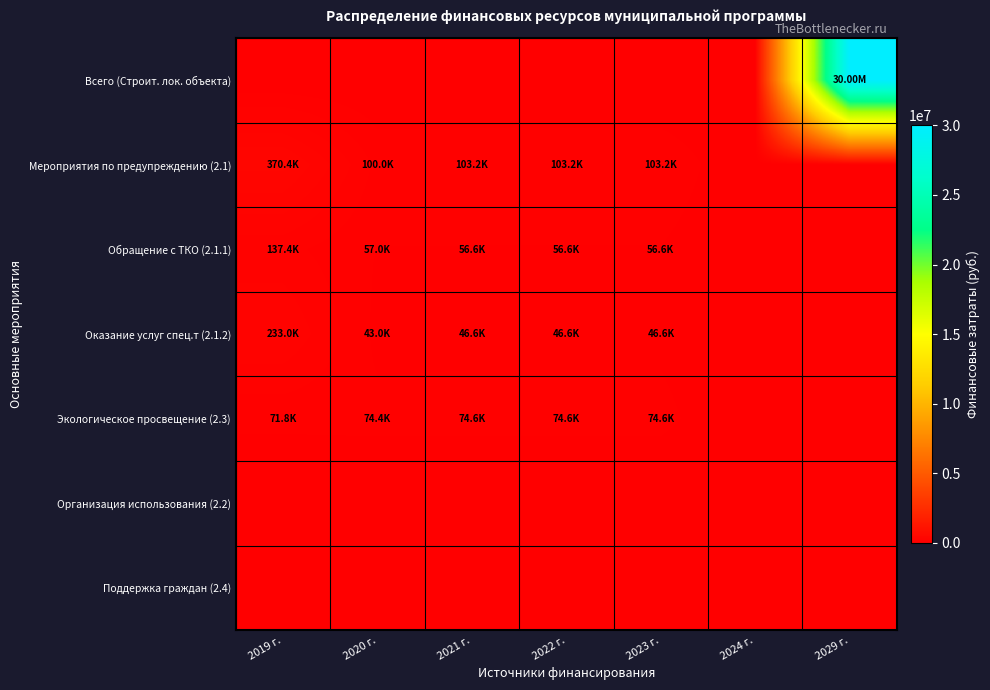

Reading left to right, what are all the values shown in this chart?

Всего (Строит. лок. объекта): 2019 г.=0.0	2020 г.=0.0	2021 г.=0.0	2022 г.=0.0	2023 г.=0.0	2024 г.=0.0	2029 г.=30000000.0
Мероприятия по предупреждению (2.1): 2019 г.=370419.3	2020 г.=100000.0	2021 г.=103163.5	2022 г.=103163.5	2023 г.=103163.5	2024 г.=0.0	2029 г.=0.0
Обращение с ТКО (2.1.1): 2019 г.=137409.9	2020 г.=57000.0	2021 г.=56583.9	2022 г.=56583.9	2023 г.=56583.9	2024 г.=0.0	2029 г.=0.0
Оказание услуг спец.т (2.1.2): 2019 г.=233009.4	2020 г.=43000.0	2021 г.=46579.6	2022 г.=46579.6	2023 г.=46579.6	2024 г.=0.0	2029 г.=0.0
Экологическое просвещение (2.3): 2019 г.=71800.0	2020 г.=74400.0	2021 г.=74600.0	2022 г.=74600.0	2023 г.=74600.0	2024 г.=0.0	2029 г.=0.0
Организация использования (2.2): 2019 г.=0.0	2020 г.=0.0	2021 г.=0.0	2022 г.=0.0	2023 г.=0.0	2024 г.=0.0	2029 г.=0.0
Поддержка граждан (2.4): 2019 г.=0.0	2020 г.=0.0	2021 г.=0.0	2022 г.=0.0	2023 г.=0.0	2024 г.=0.0	2029 г.=0.0